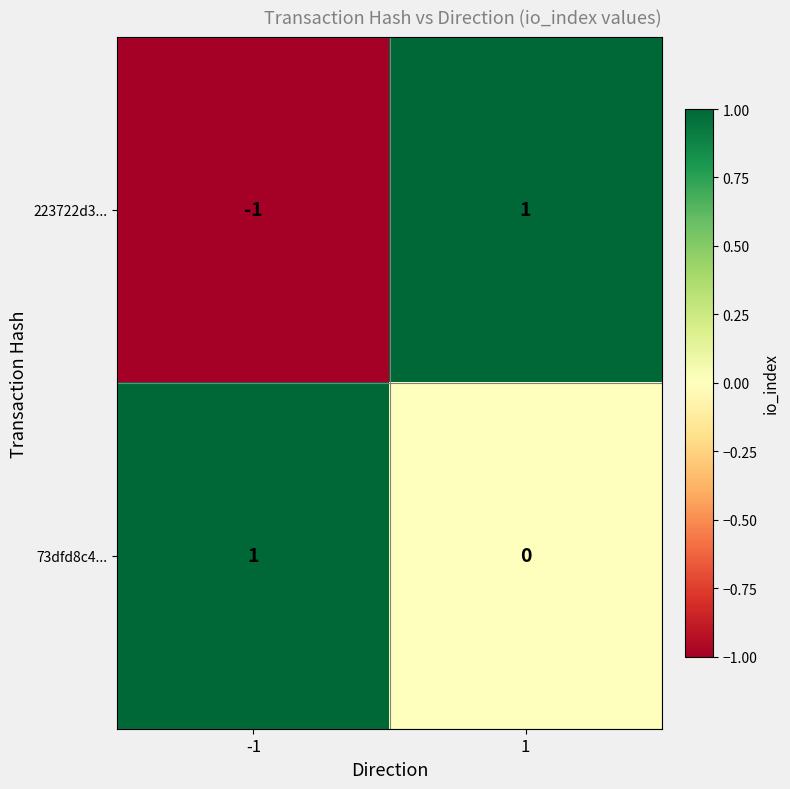

Between -1 and 1, which series saw the biggest shift?

223722d3...